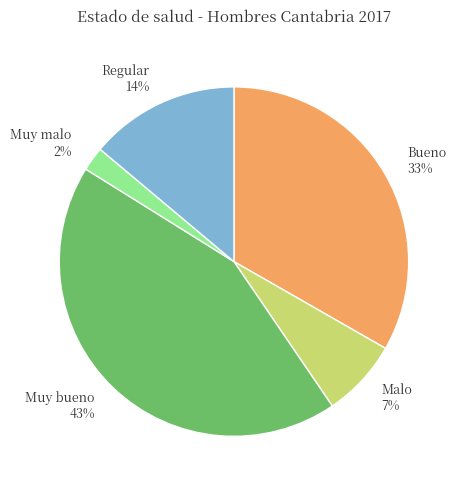

Approximately how many times larger is the value at Bueno compared to Regular?

2.4